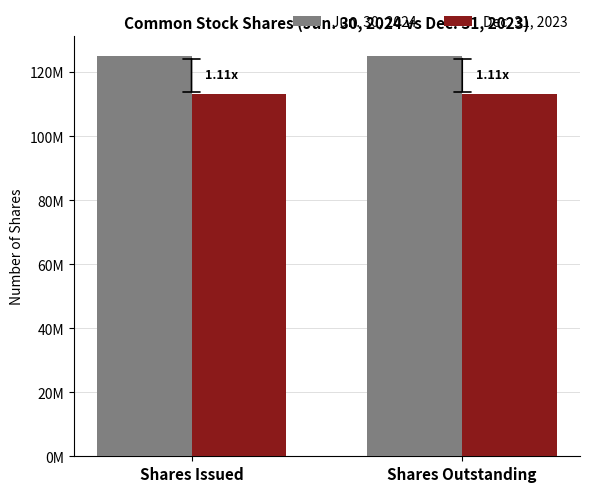

Are the bars grouped side by side (vs. stacked)?

Yes